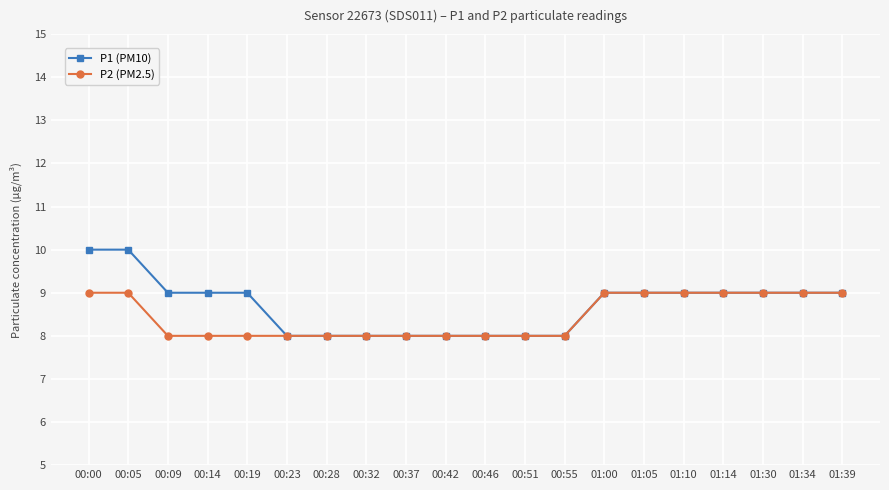

Which series has the widest spread of values?

P1 (PM10)